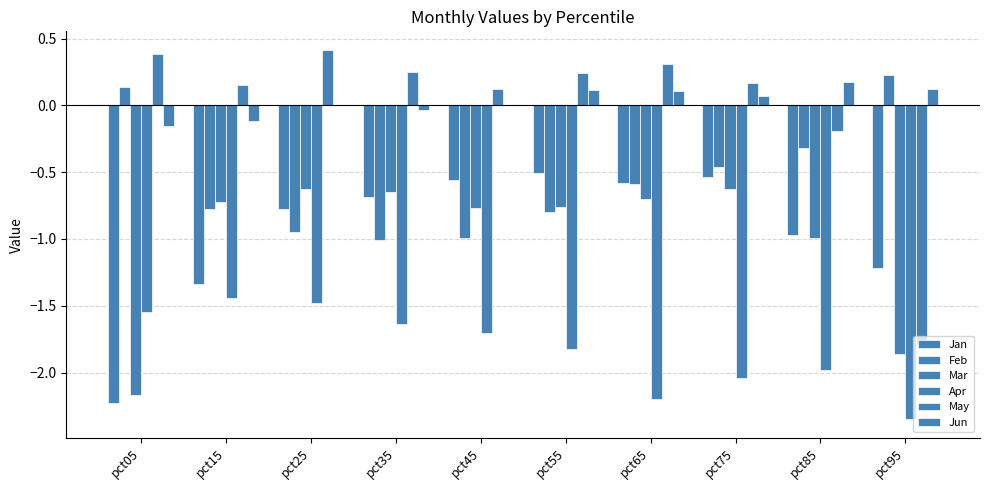

At pct45, list the series in order from largest to smallest.

May, Jun, Jan, Mar, Feb, Apr